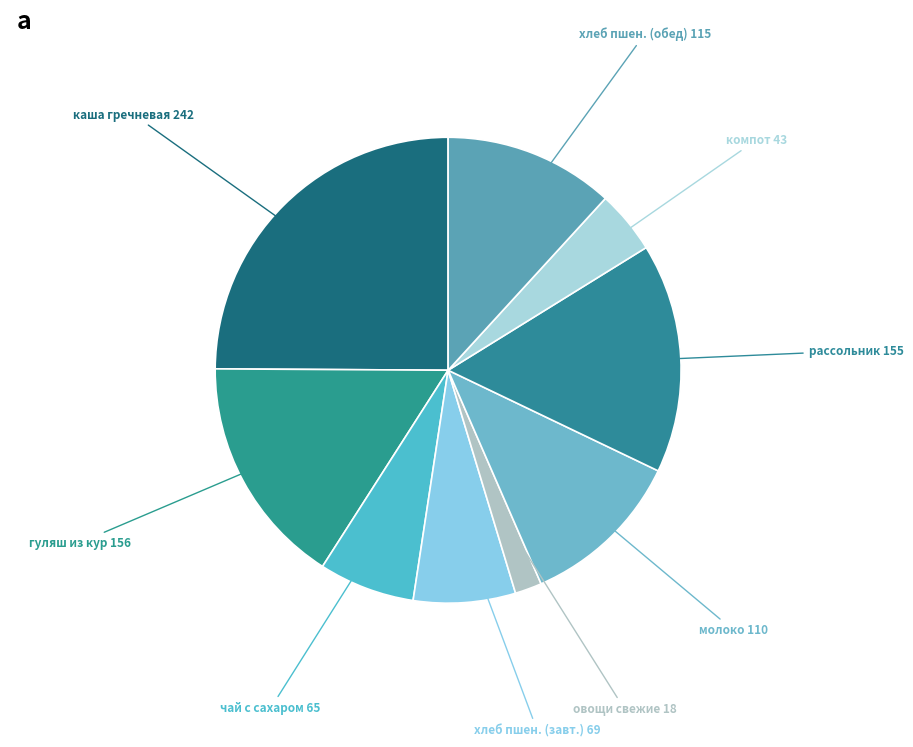

Is it true that каша гречневая is 37% of the pie?

False